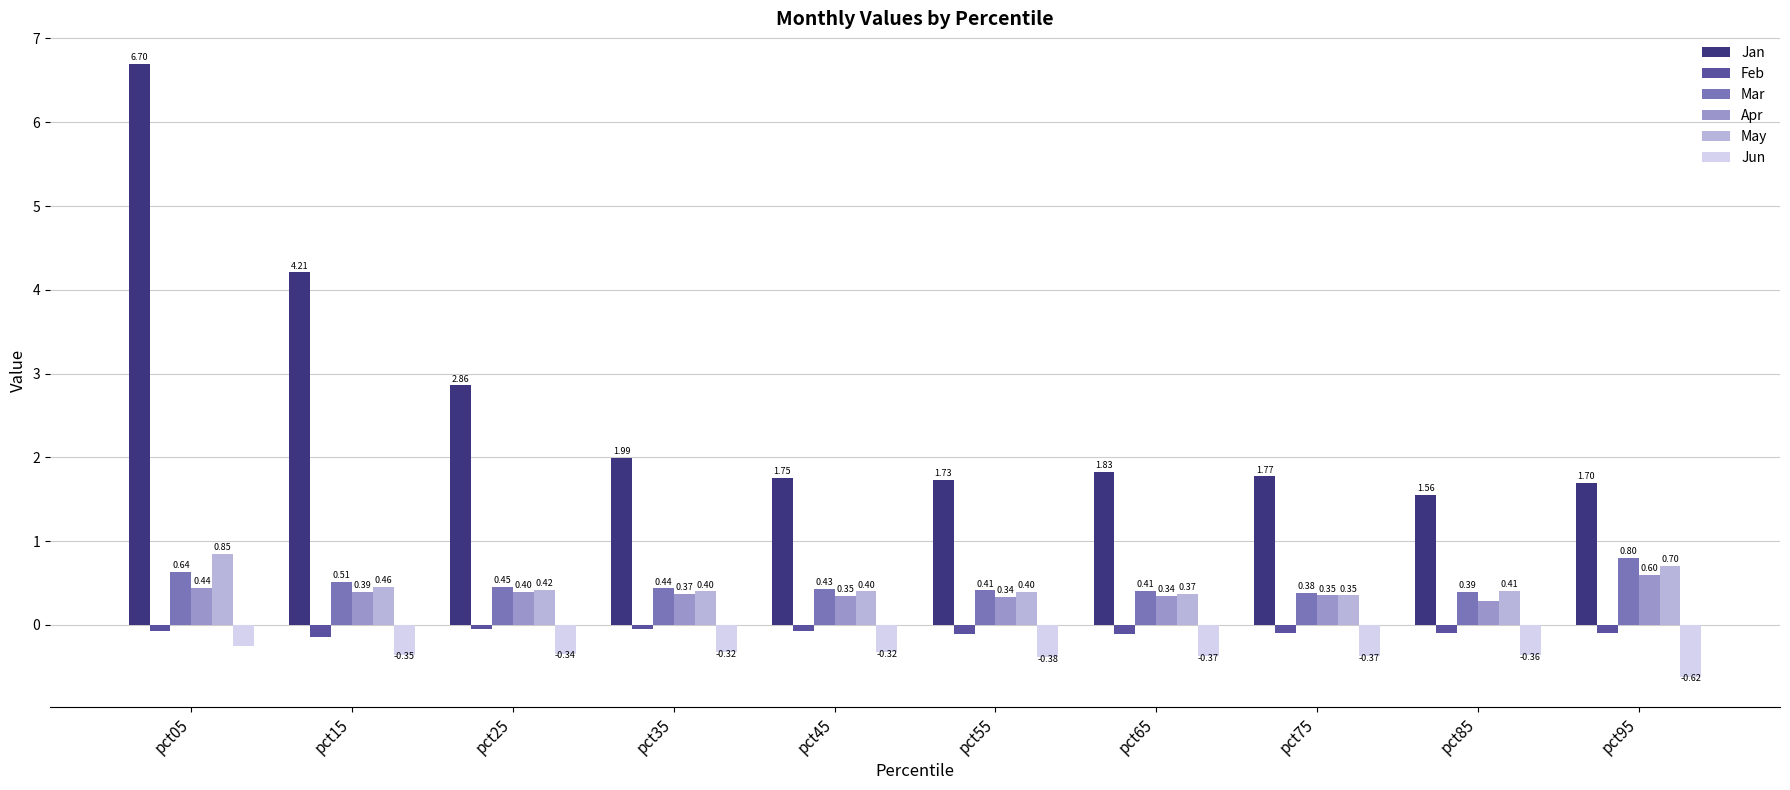

What is the difference between the Mar values at pct35 and pct75?

0.1